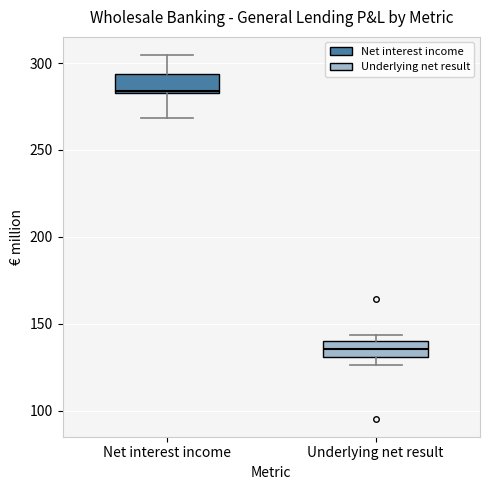

Which box has the highest median line?

Net interest income